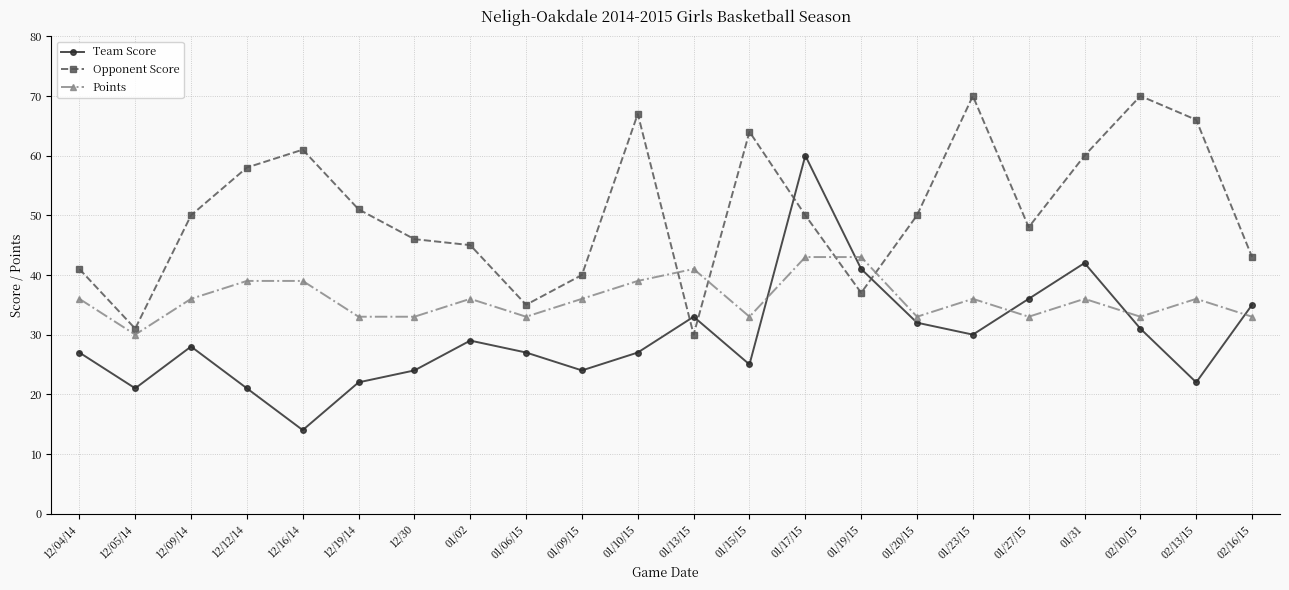

What is the difference between the Opponent Score values at 01/27/15 and 12/19/14?

3